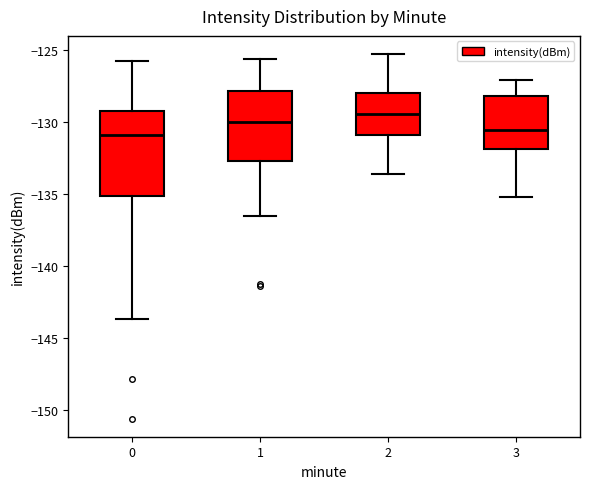

Comparing the boxes themselves (not the whiskers), which one is the tallest?

0